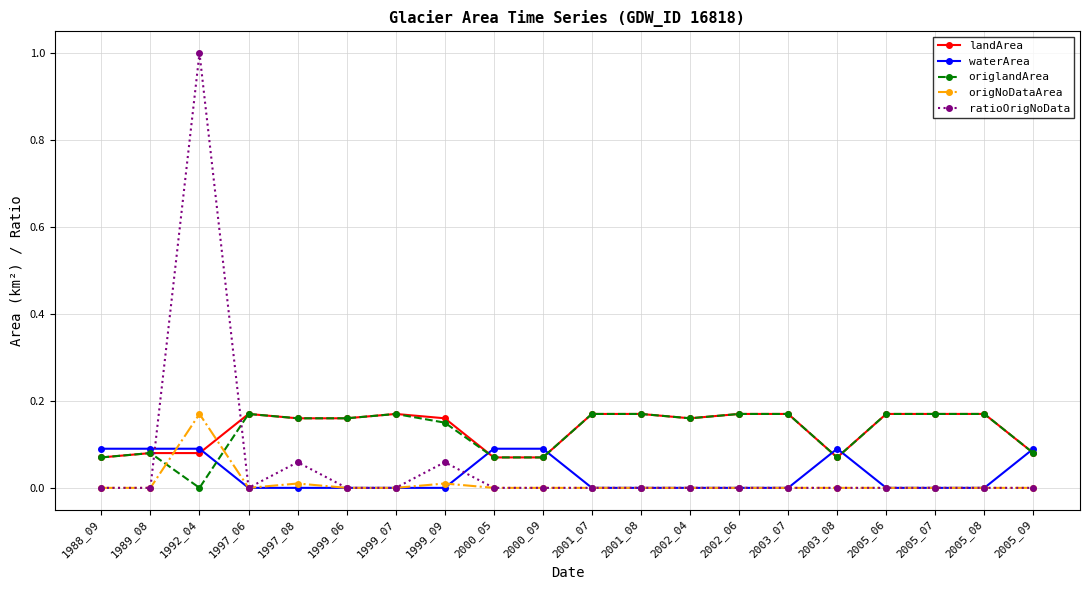

True or false: origlandArea has more than 1 interior local peaks.

True